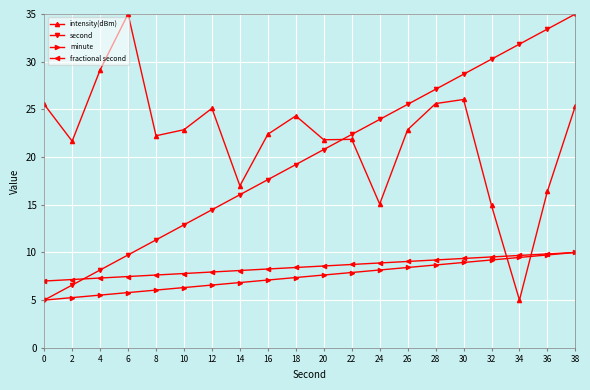

What is the minimum value shown in the chart?

5.0